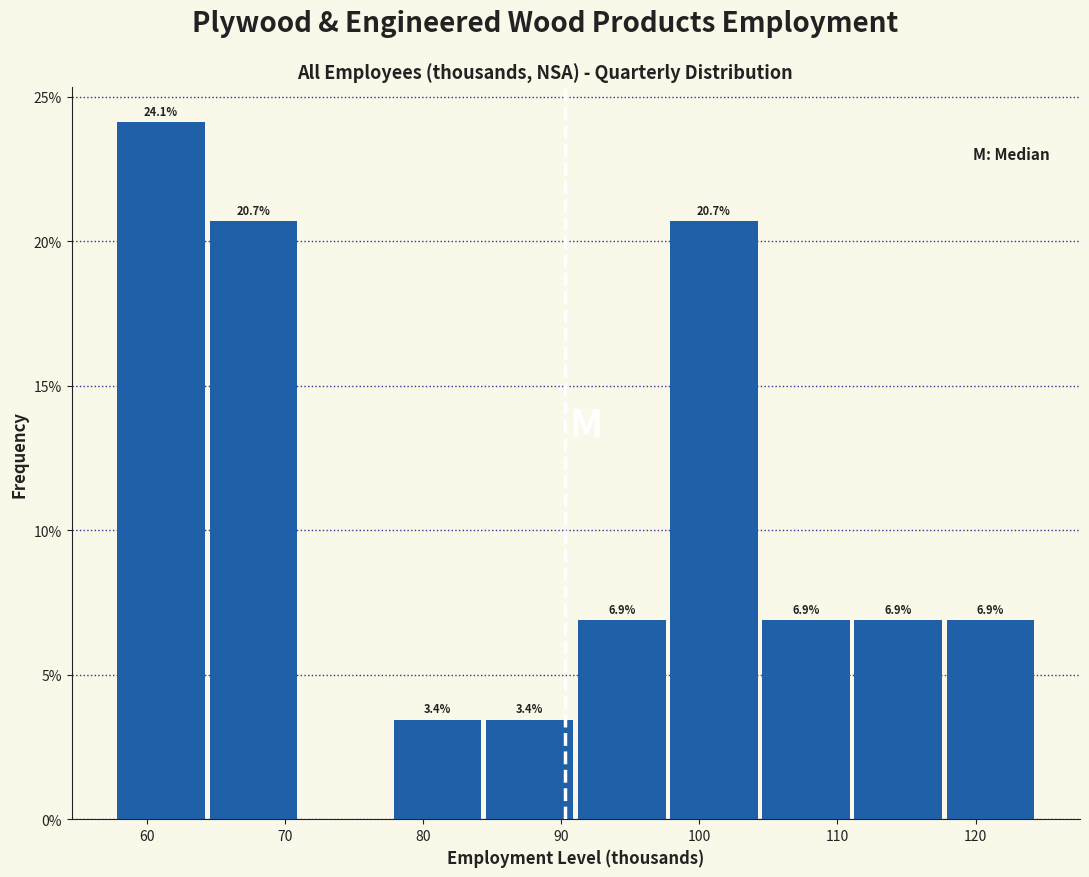

Over which range of the x-axis is the bar tallest?

58 to 65